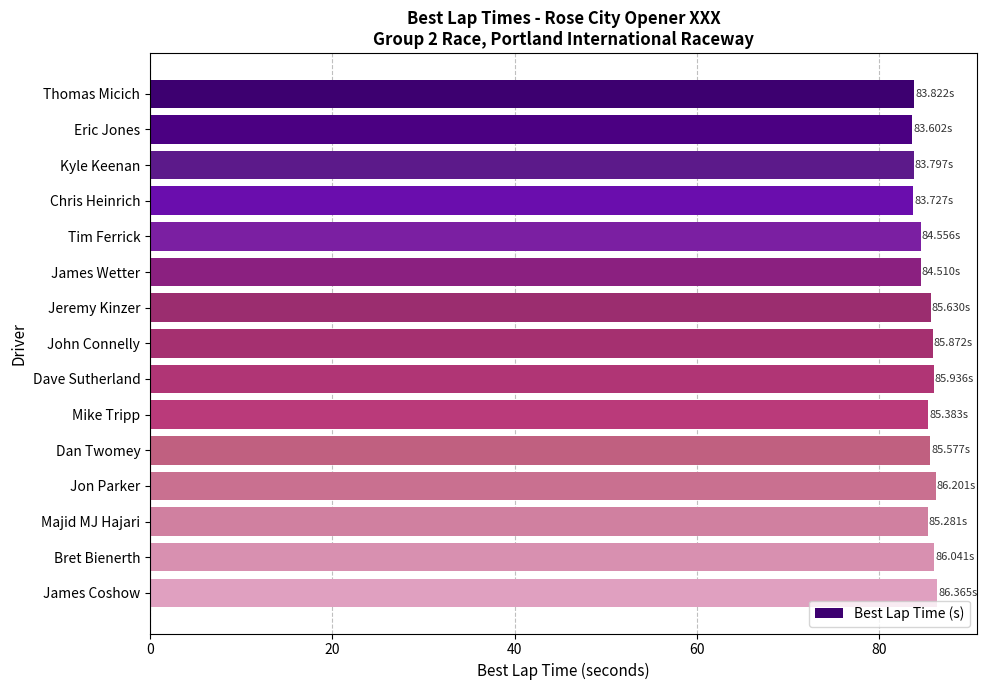

What is the sum of the values at James Coshow and Majid MJ Hajari?

171.6